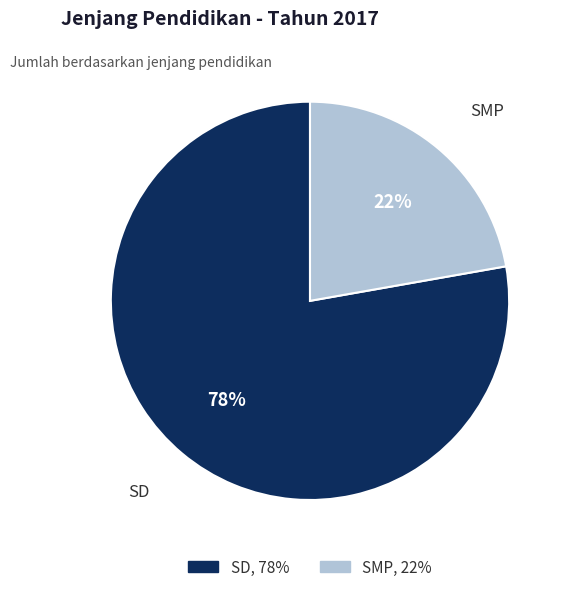

The SD slice represents 65% of the pie. True or false?

False